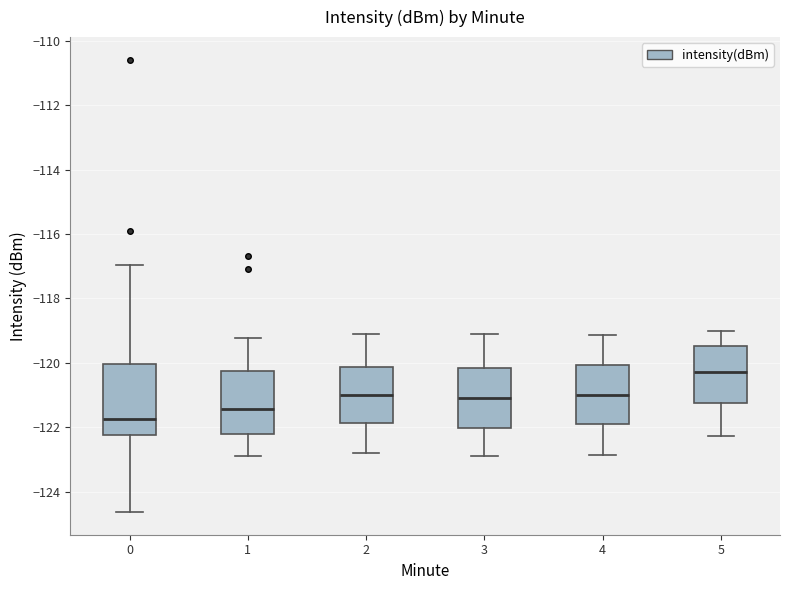

Reading left to right, transcribe this box plot: for each box, give where its median line is, the range the box spans, and where its two whiskers end, as read against the y-axis. The values are not printed on the chart, so give them approximately, as read against the axis.

0: median -121.8, box -122.2 to -120.0, whiskers -124.6 to -117.0
1: median -121.4, box -122.2 to -120.2, whiskers -122.8 to -119.2
2: median -121.0, box -121.8 to -120.2, whiskers -122.8 to -119.0
3: median -121.0, box -122.0 to -120.2, whiskers -122.8 to -119.0
4: median -121.0, box -121.8 to -120.0, whiskers -122.8 to -119.2
5: median -120.2, box -121.2 to -119.4, whiskers -122.2 to -119.0